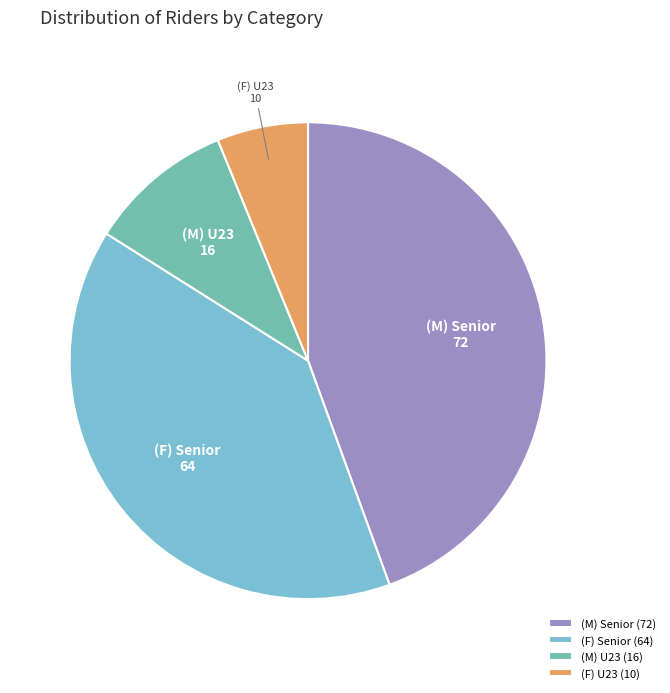

Does (M) U23 represent more than half of the total?

No